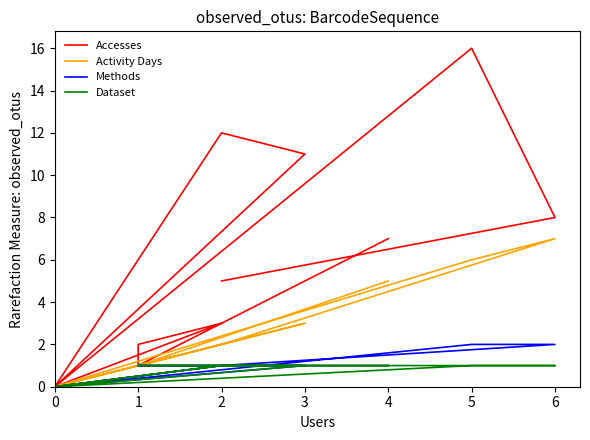

At 1, list the series in order from largest to smallest.

Accesses, Activity Days, Methods, Dataset